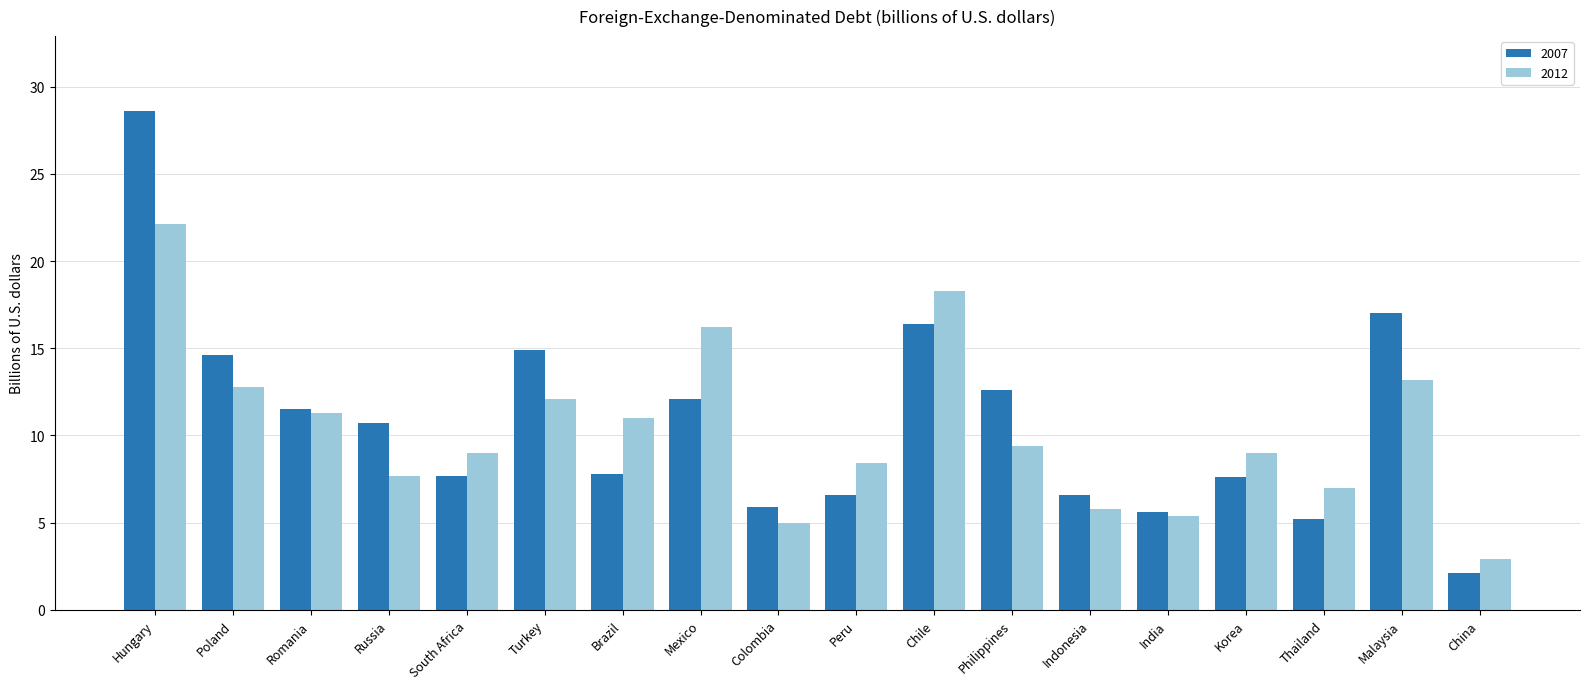

At which category does the chart reach its peak across all series?

Hungary